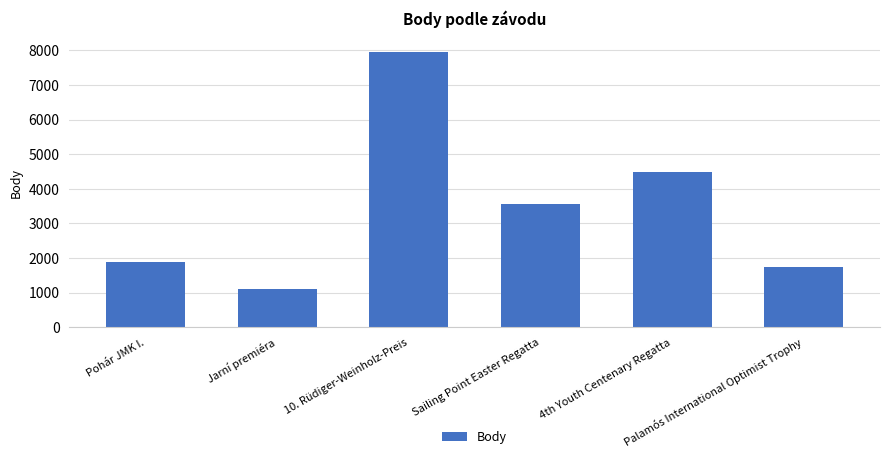

What is the ratio of the value at Pohár JMK I. to the value at Sailing Point Easter Regatta?

0.5